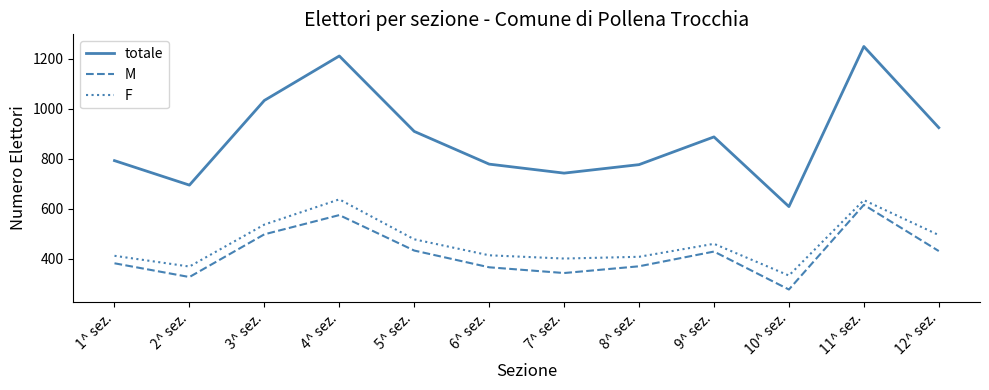

Between 7^ sez. and 9^ sez., which series saw the biggest shift?

totale